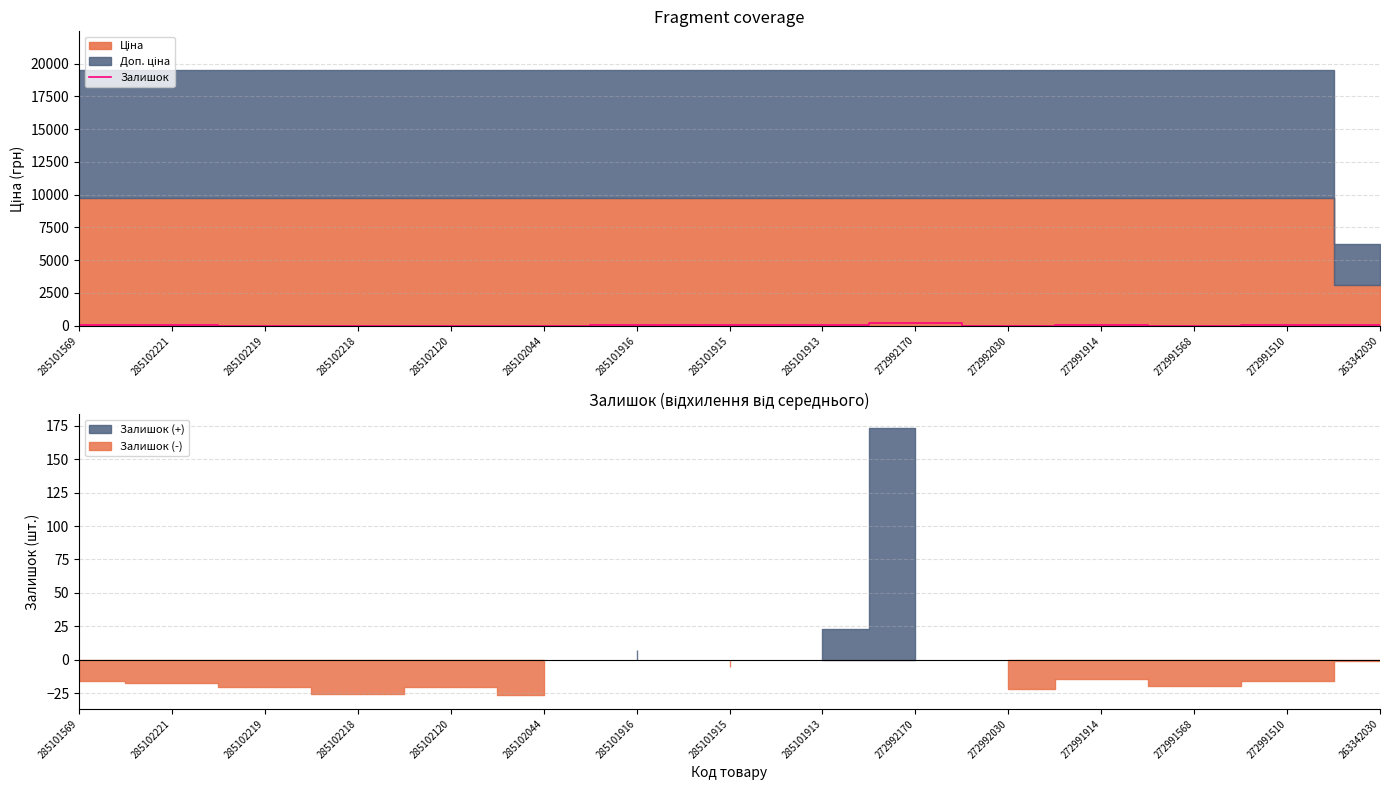

What is the ratio of the value at 272991914 to the value at 272991510?

1.1